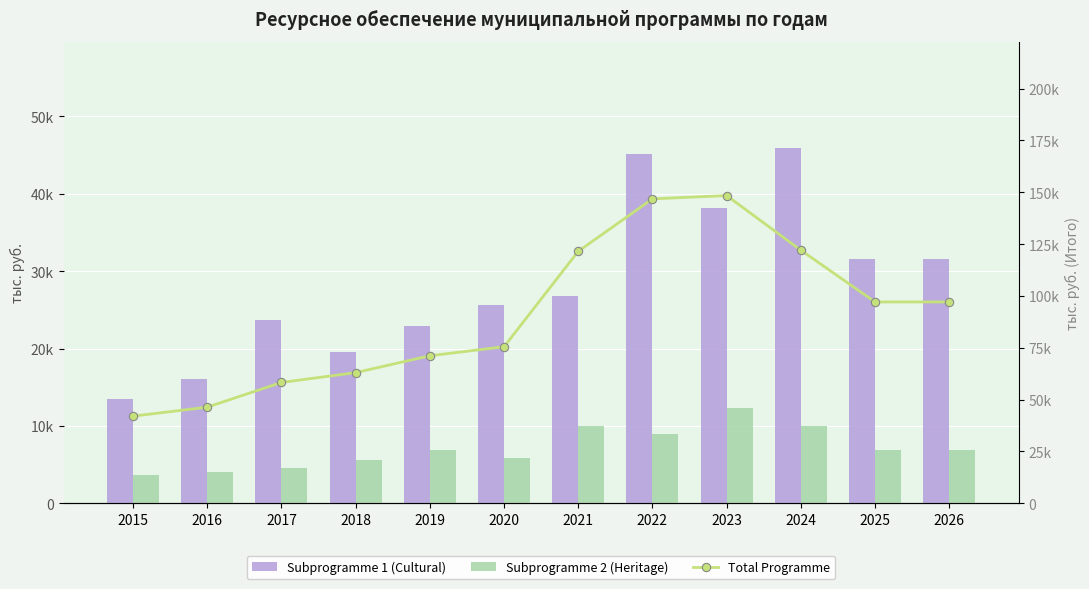

Reading left to right, what are all the values shown in this chart?

Subprogramme 1 (Cultural): 13515.7	16019.0	23674.7	19586.6	22873.9	25574.0	26773.0	45090.2	38152.6	45884.1	31587.0	31587.0
Subprogramme 2 (Heritage): 3635.3	4053.6	4501.1	5616.2	6871.3	5892.4	10005.7	8987.9	12267.5	10010.6	6883.0	6883.0
Total Programme: 42033.7	46373.1	58276.3	63010.5	71156.2	75487.5	121509.3	146801.4	148385.2	122033.7	97093.2	97093.2